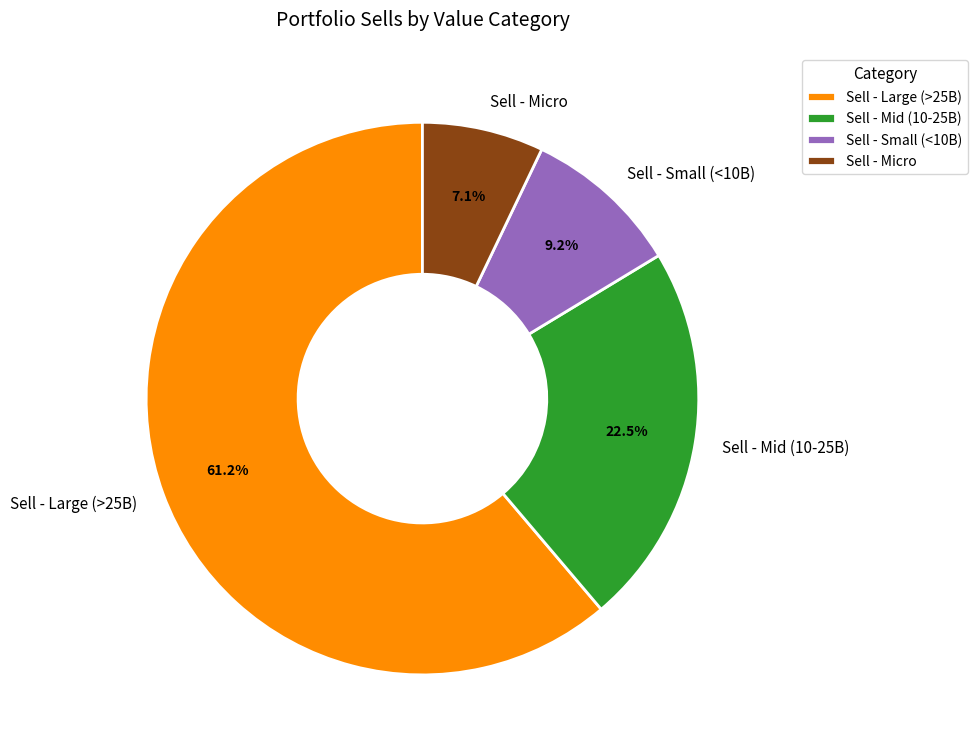

Which has a higher value, Sell - Large (>25B) or Sell - Small (<10B)?

Sell - Large (>25B)